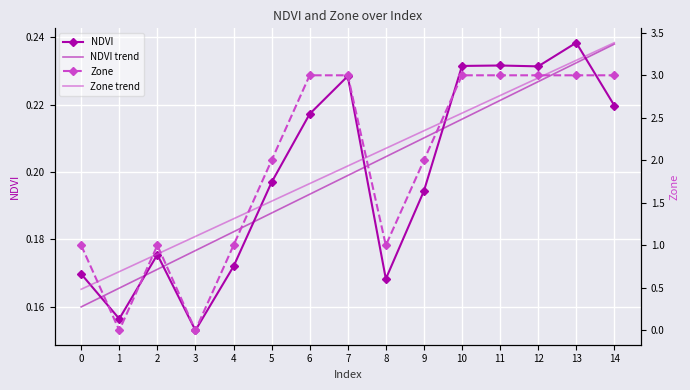

Reading right to left, what are all the values shown in this chart?

NDVI: 14=0.2	13=0.2	12=0.2	11=0.2	10=0.2	9=0.2	8=0.2	7=0.2	6=0.2	5=0.2	4=0.2	3=0.2	2=0.2	1=0.2	0=0.2
NDVI trend: 14=0.2	13=0.2	12=0.2	11=0.2	10=0.2	9=0.2	8=0.2	7=0.2	6=0.2	5=0.2	4=0.2	3=0.2	2=0.2	1=0.2	0=0.2
Zone: 14=3.0	13=3.0	12=3.0	11=3.0	10=3.0	9=2.0	8=1.0	7=3.0	6=3.0	5=2.0	4=1.0	3=0.0	2=1.0	1=0.0	0=1.0
Zone trend: 14=3.4	13=3.2	12=3.0	11=2.8	10=2.6	9=2.3	8=2.1	7=1.9	6=1.7	5=1.5	4=1.3	3=1.1	2=0.9	1=0.7	0=0.5